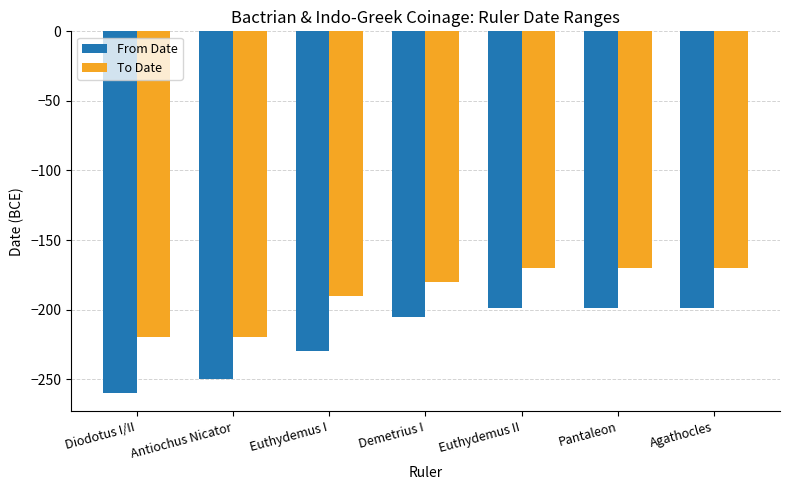

What is the spread (max minus min) of values at Agathocles?

29